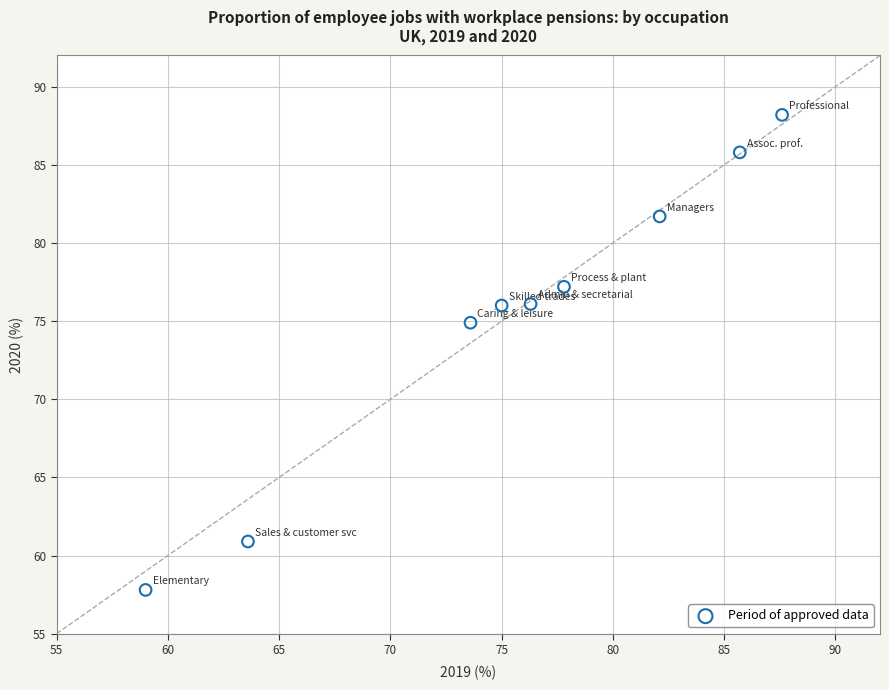

What Y value in the scatter plot is closest to 73?

74.9